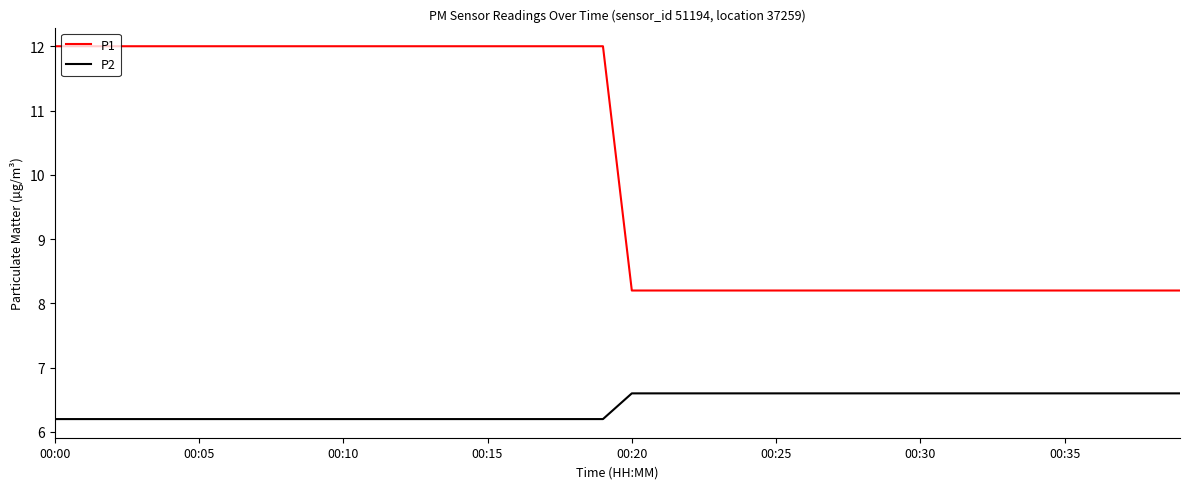

True or false: P2 and P1 intersect in this chart.

False